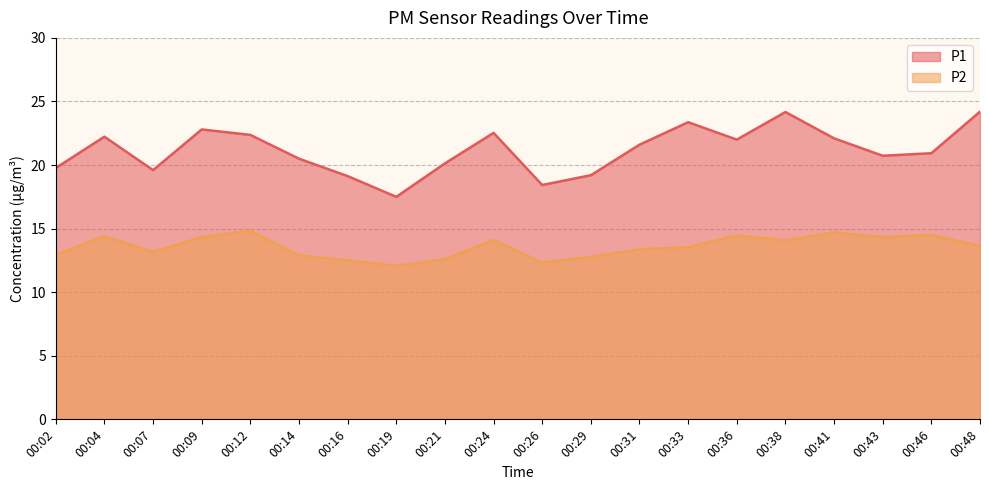

The value of P2 at 00:29 is 2.6. True or false?

False